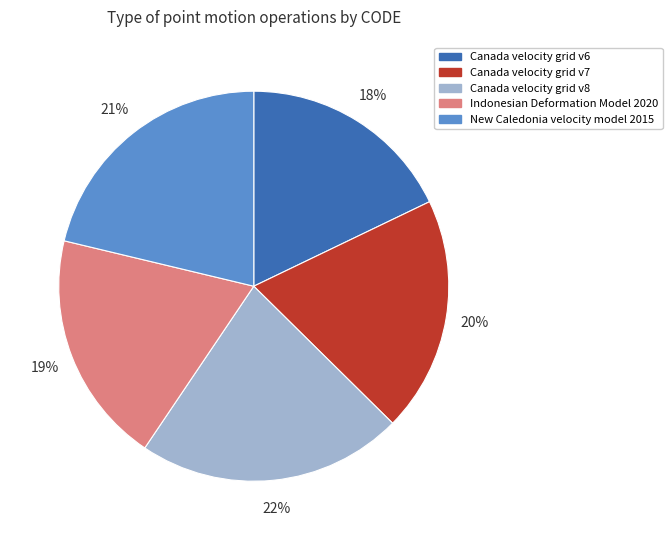

Is Indonesian Deformation Model 2020 the majority of the pie?

No